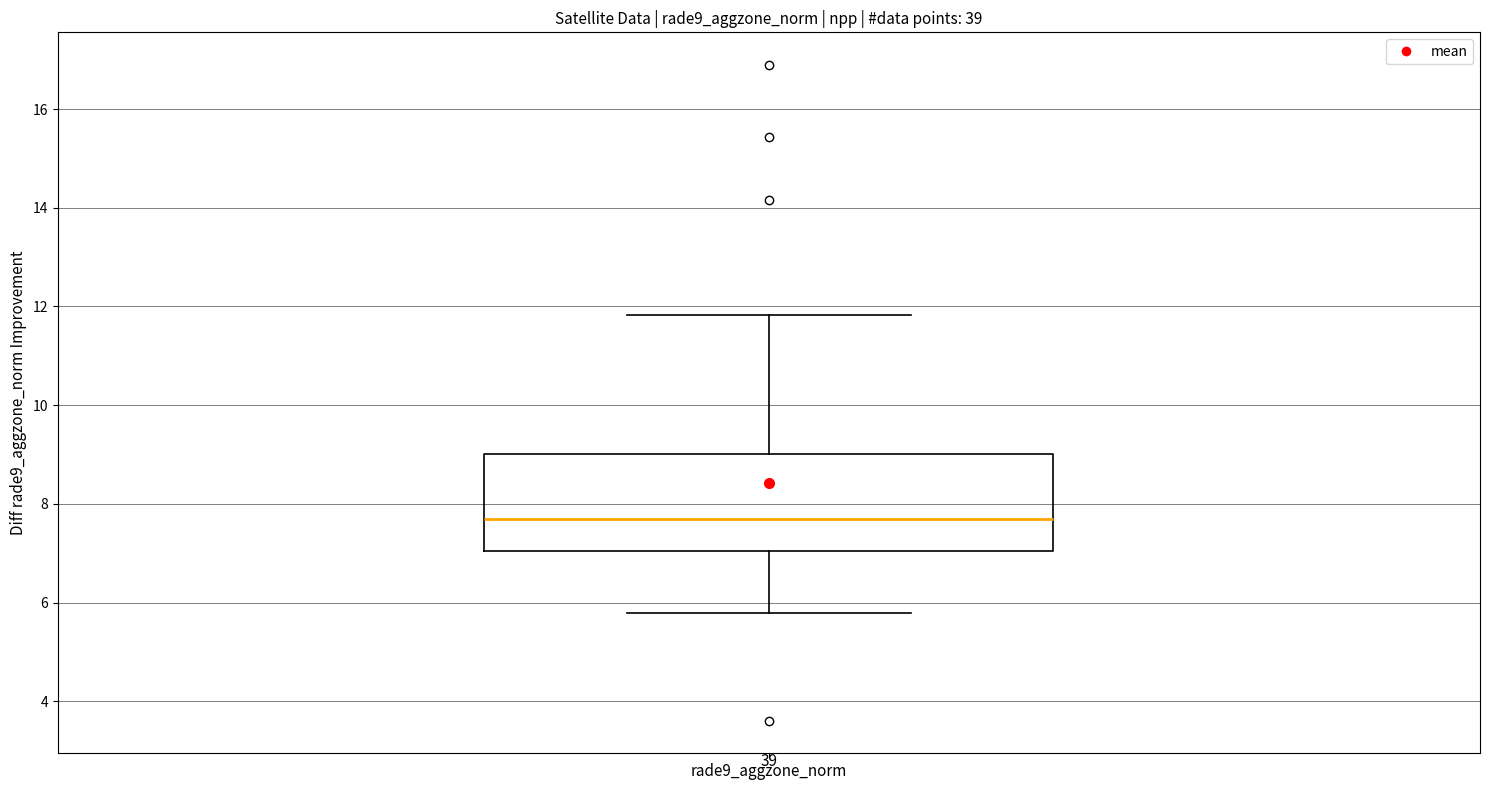

Where is the upper edge of the box for rade9_aggzone_norm on the y-axis? The values are not printed on the chart, so give them approximately, as read against the axis.

9.0